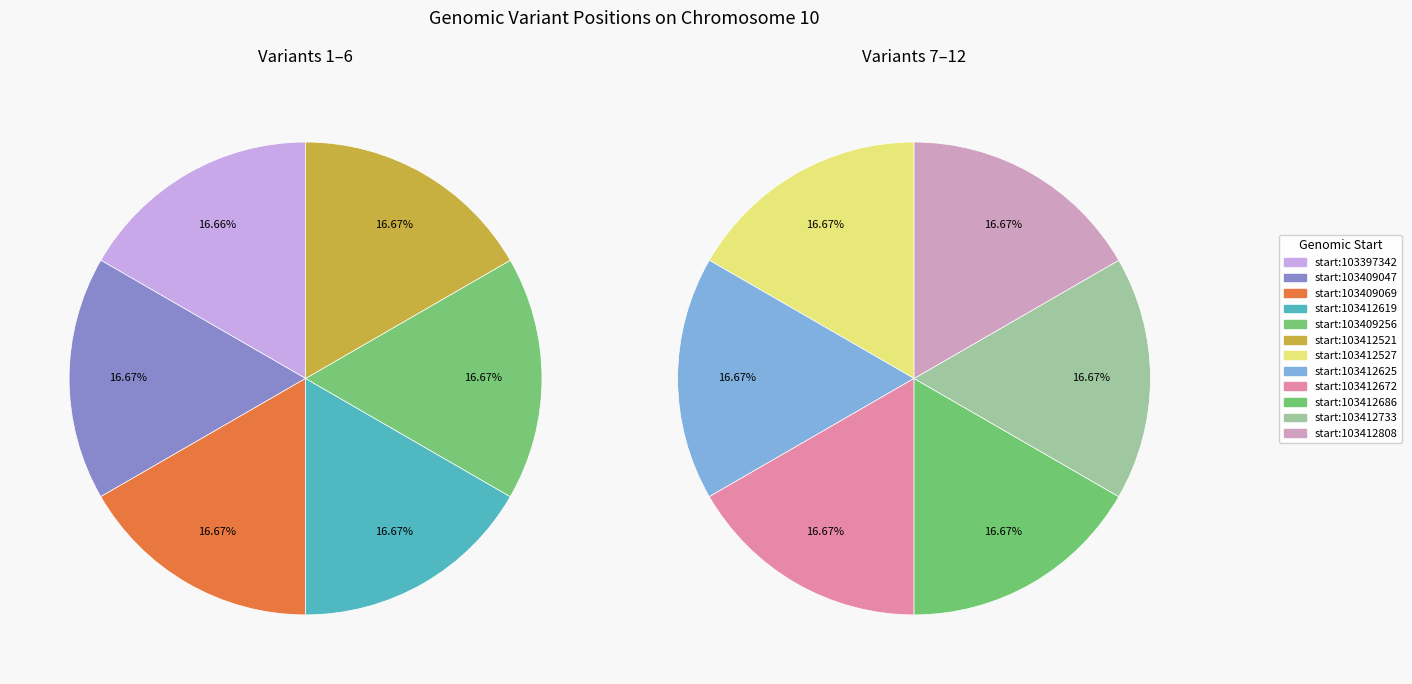

What is the largest slice in the pie chart?

103412808